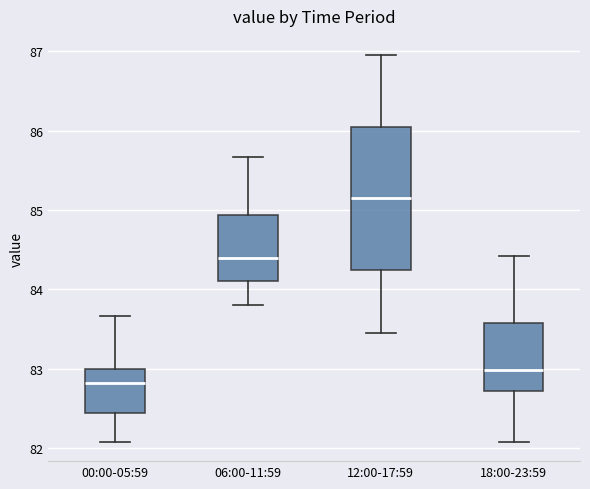

Reading left to right, transcribe this box plot: for each box, give where its median line is, the range the box spans, and where its two whiskers end, as read against the y-axis. The values are not printed on the chart, so give them approximately, as read against the axis.

00:00-05:59: median 82.8, box 82.4 to 83.0, whiskers 82.1 to 83.7
06:00-11:59: median 84.4, box 84.1 to 84.9, whiskers 83.8 to 85.7
12:00-17:59: median 85.2, box 84.3 to 86.1, whiskers 83.5 to 87.0
18:00-23:59: median 83.0, box 82.7 to 83.6, whiskers 82.1 to 84.4